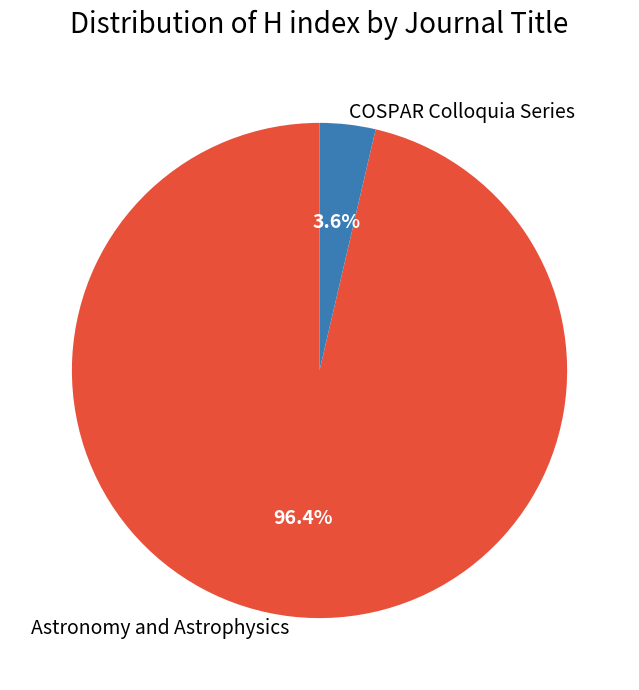

Is it true that Astronomy and Astrophysics is 83% of the pie?

False